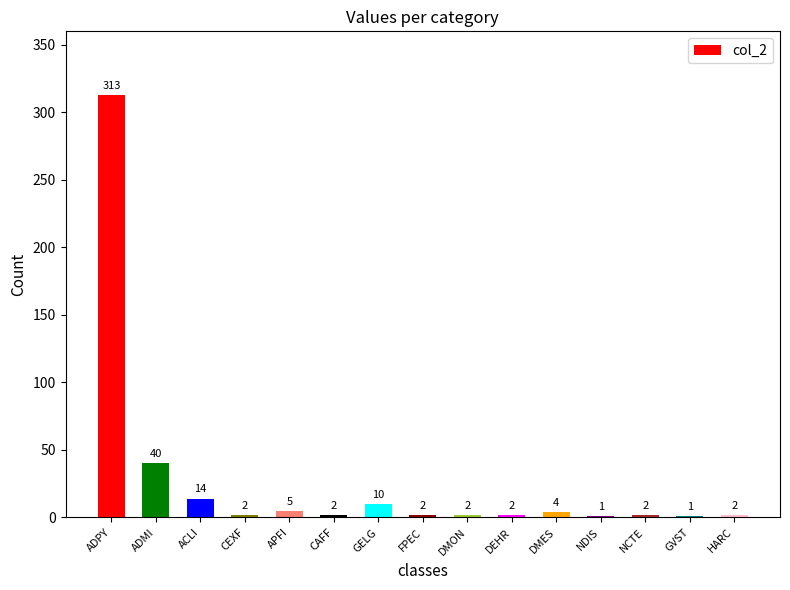

How many series are shown in this chart?

1